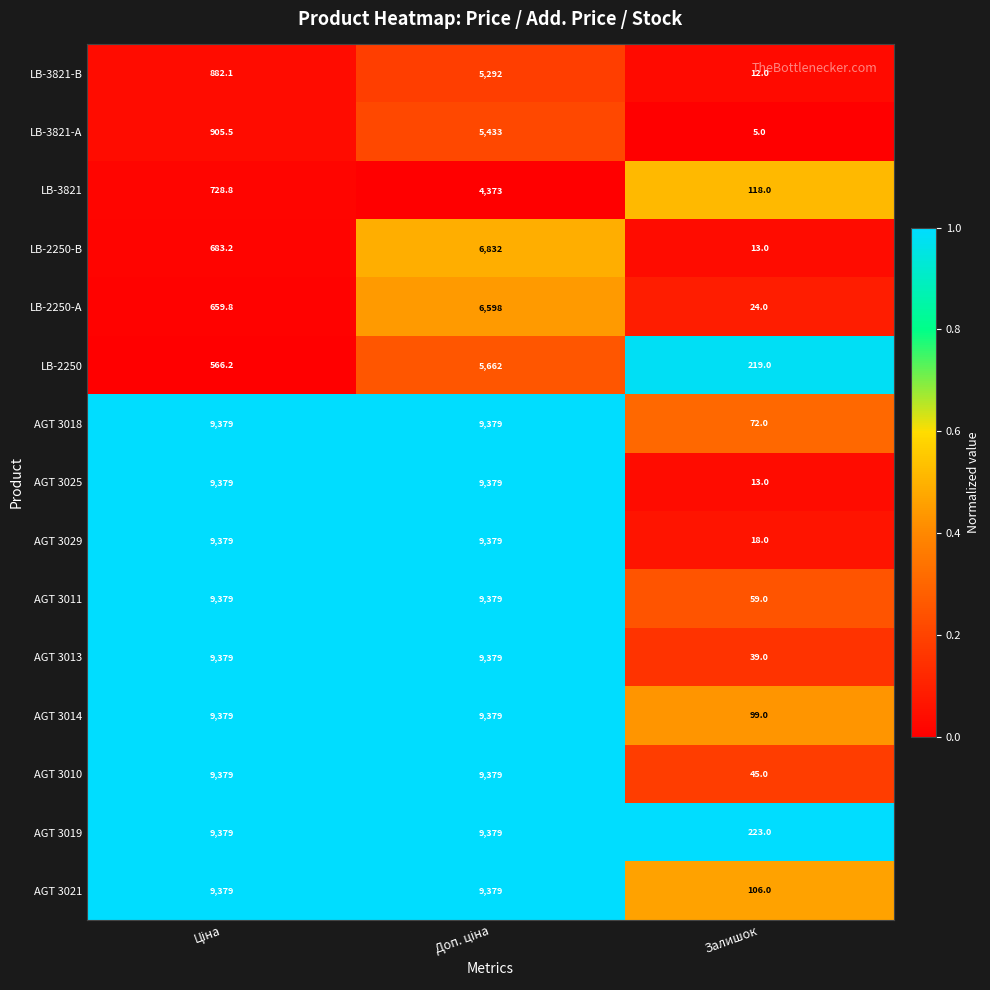

What is the average value of the LB-3821-А series?

2114.5